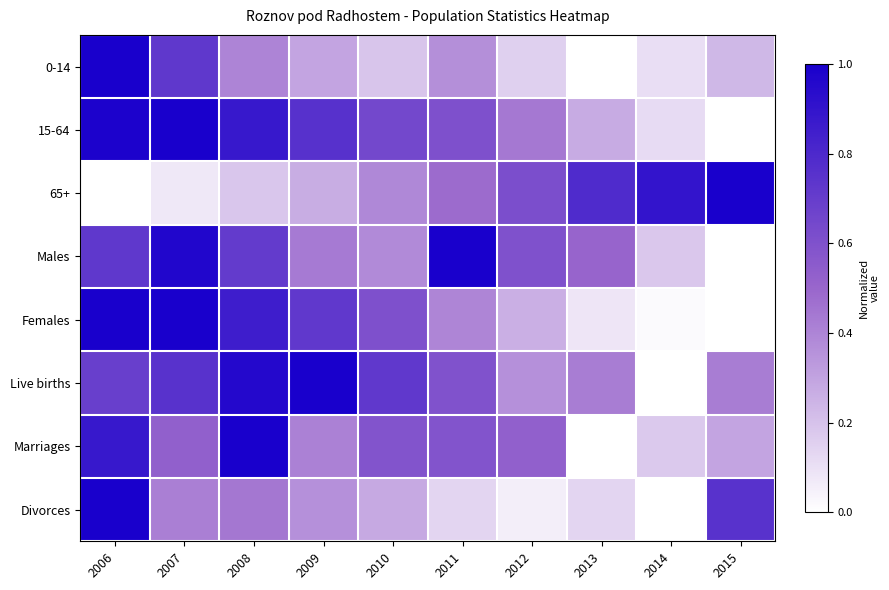

At which category is the sum across all series the highest?

2006